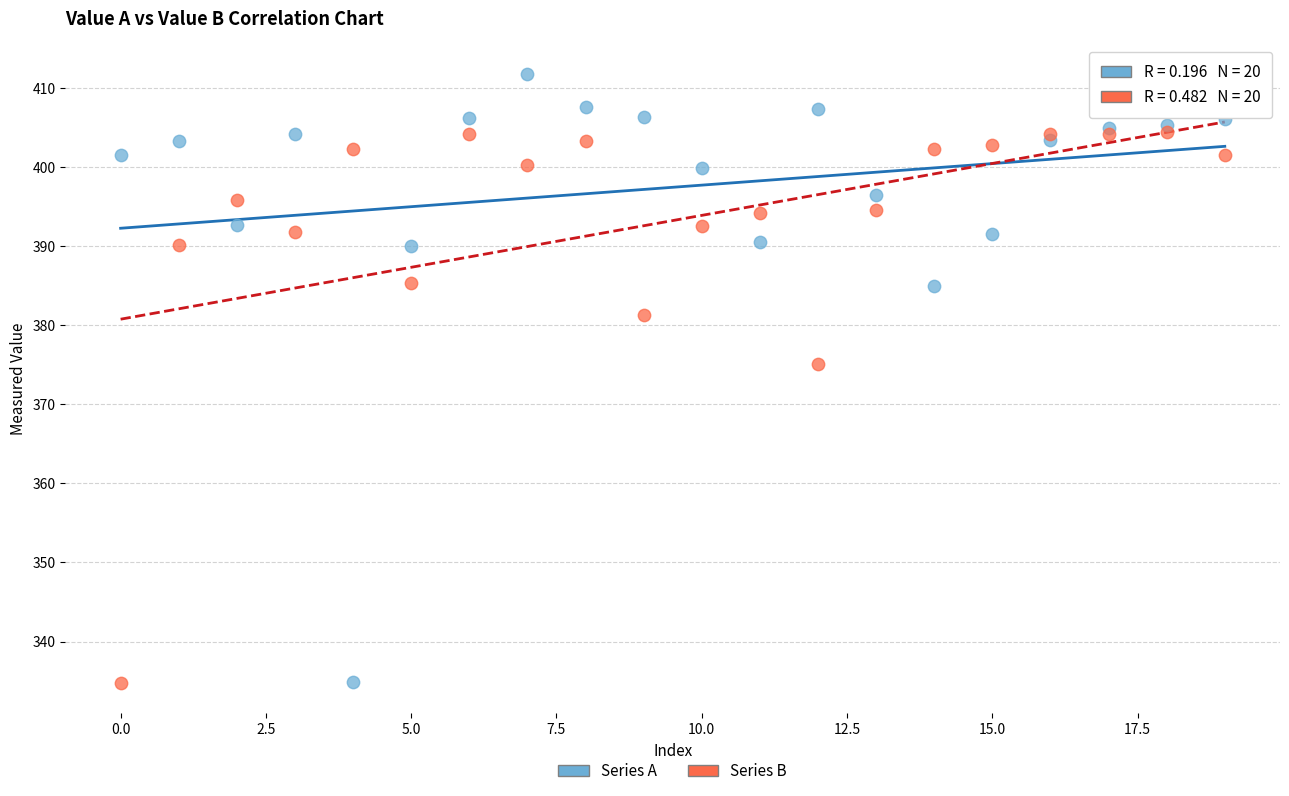

In the Series B series, what Y value is closest to 369?

375.1